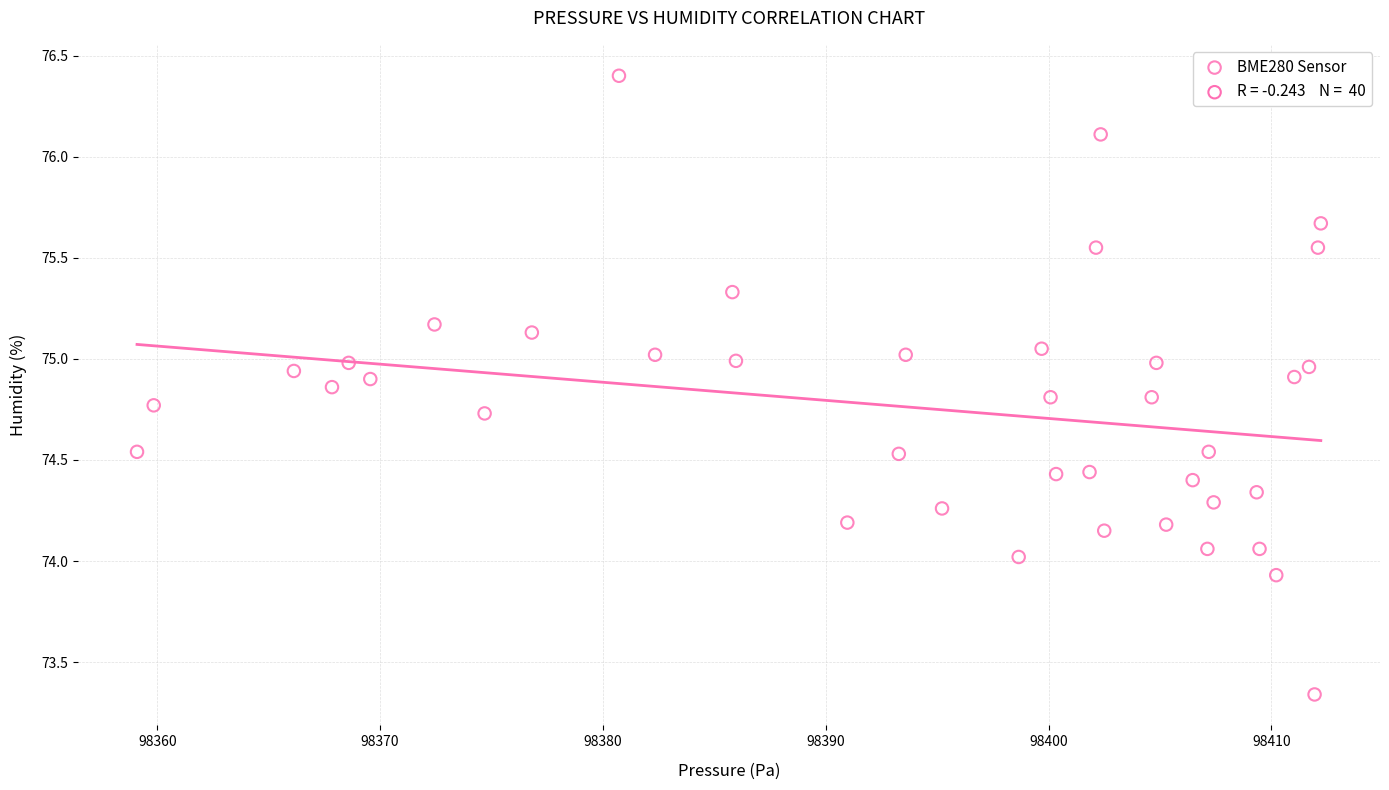

What is the range of Y values (max minus min)?

3.1